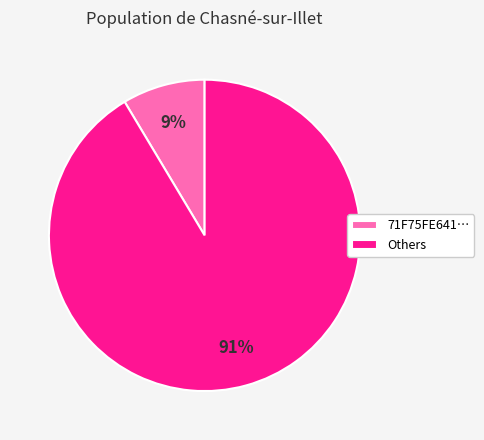

Which category has the biggest portion of the pie?

Others